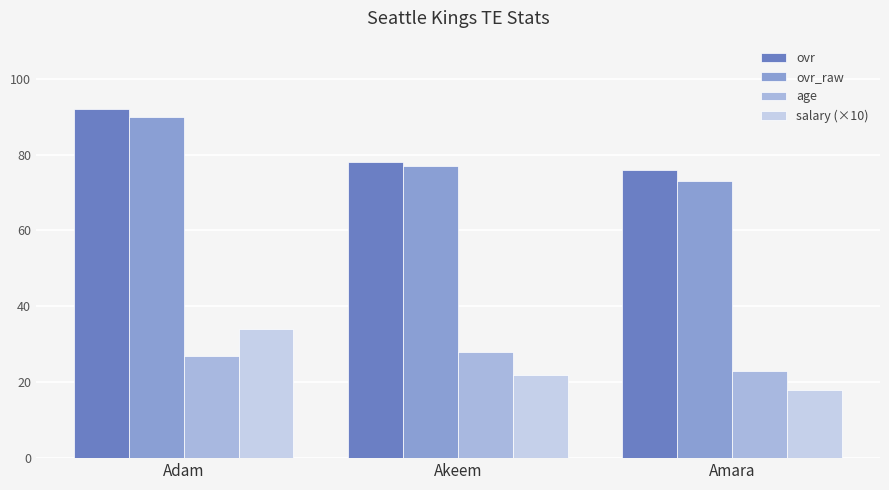

Are the bars horizontal?

No